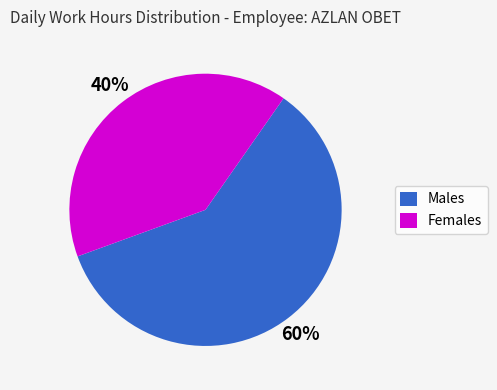

Between 60% and 40%, which is larger?

60%